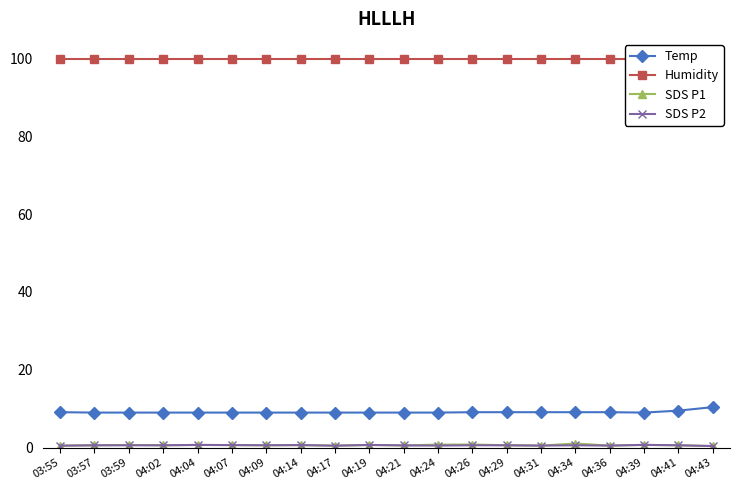

True or false: SDS P1 and Temp intersect in this chart.

False